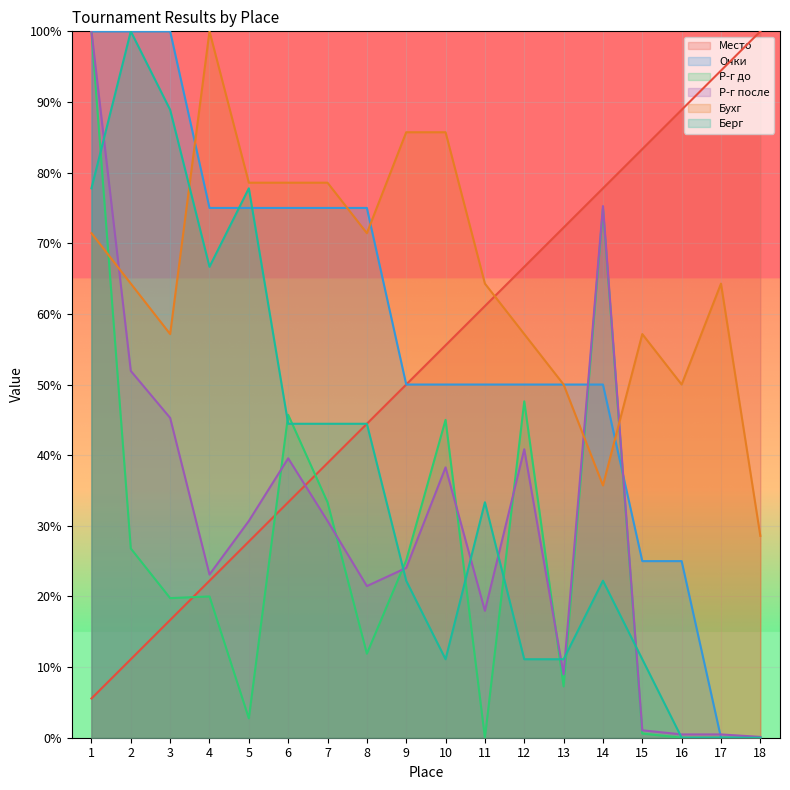

Where do Р-г до and Р-г после first cross each other?

5 and 6